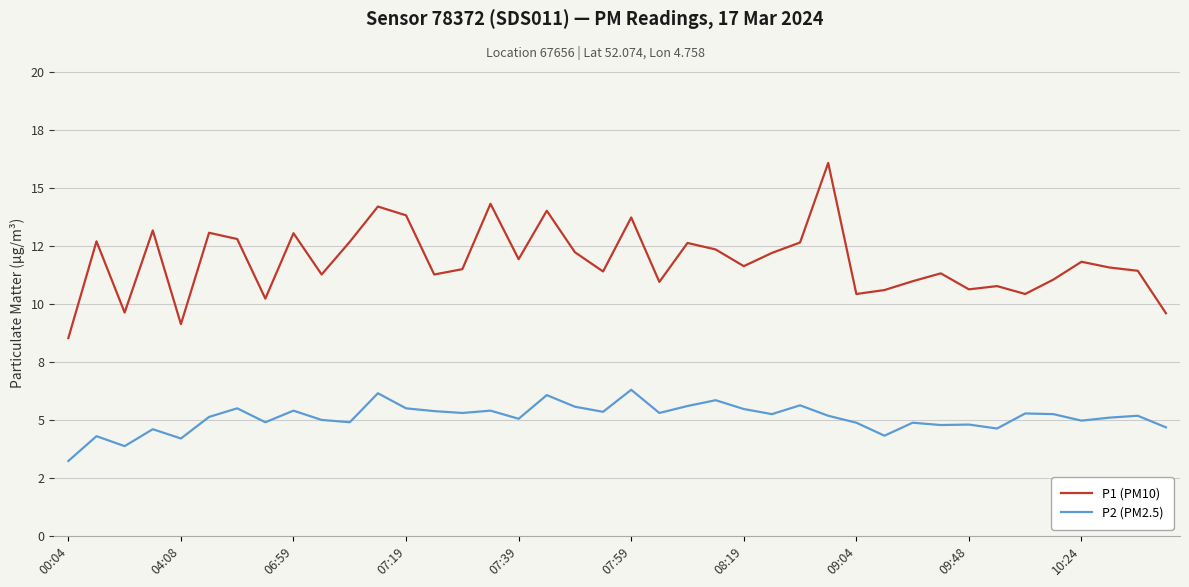

List the series in order of their peak value, highest first.

P1 (PM10), P2 (PM2.5)